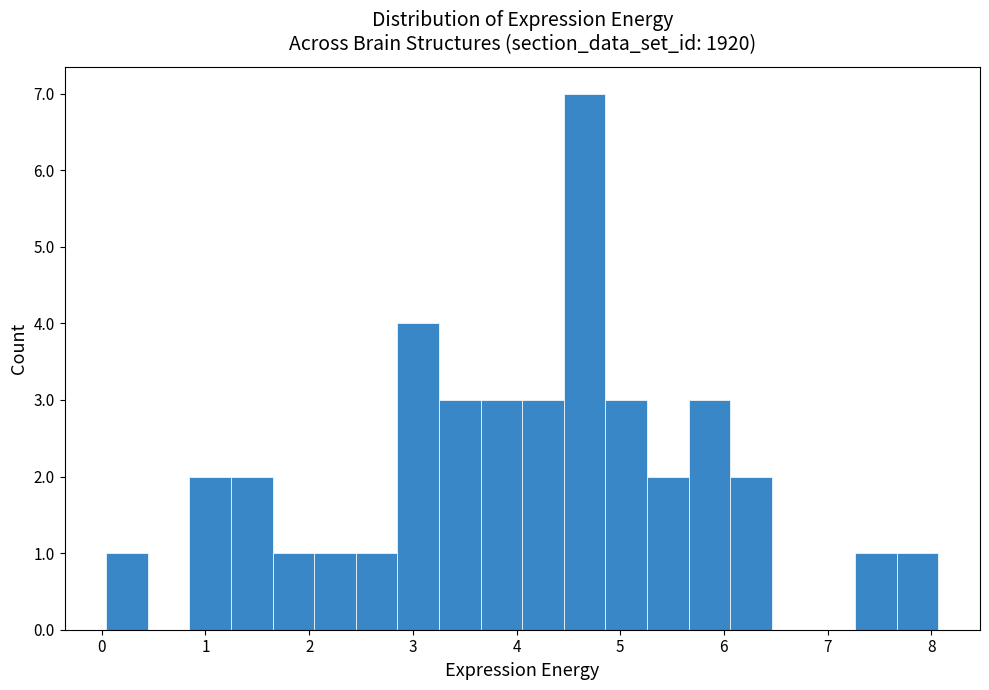

Which range on the x-axis has the tallest bar?

4.5 to 4.9